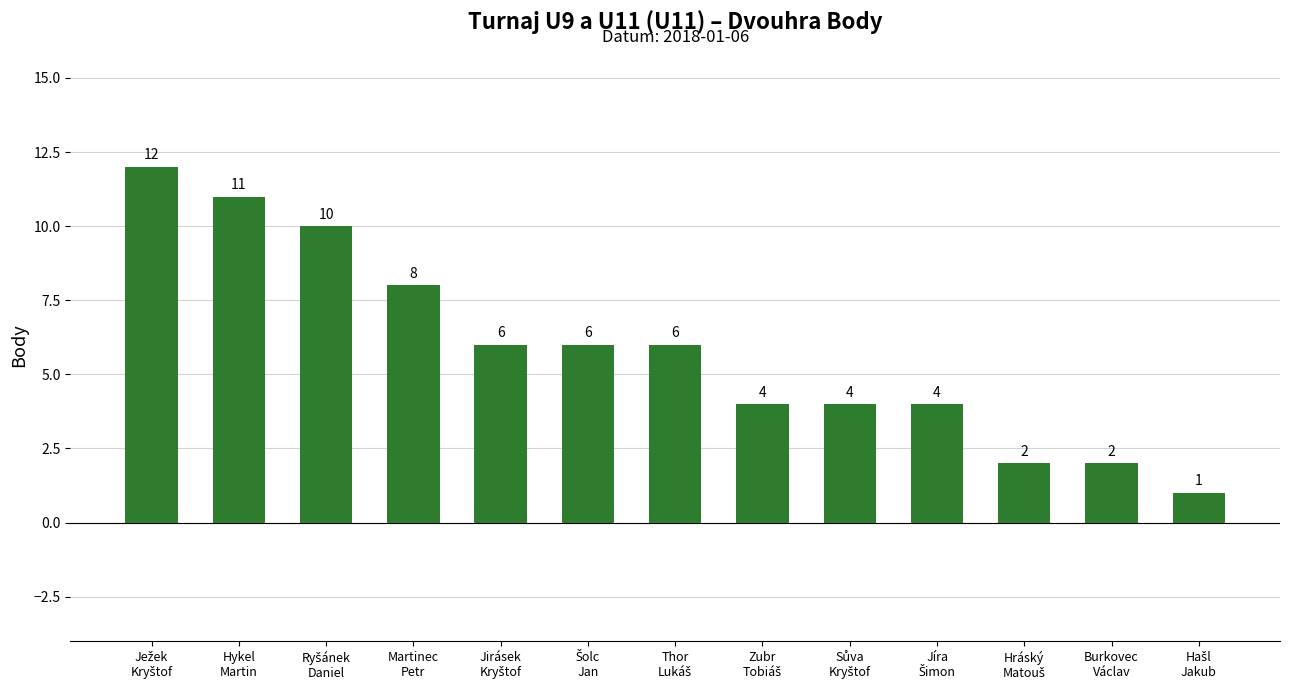

What is the maximum value shown in the chart?

12